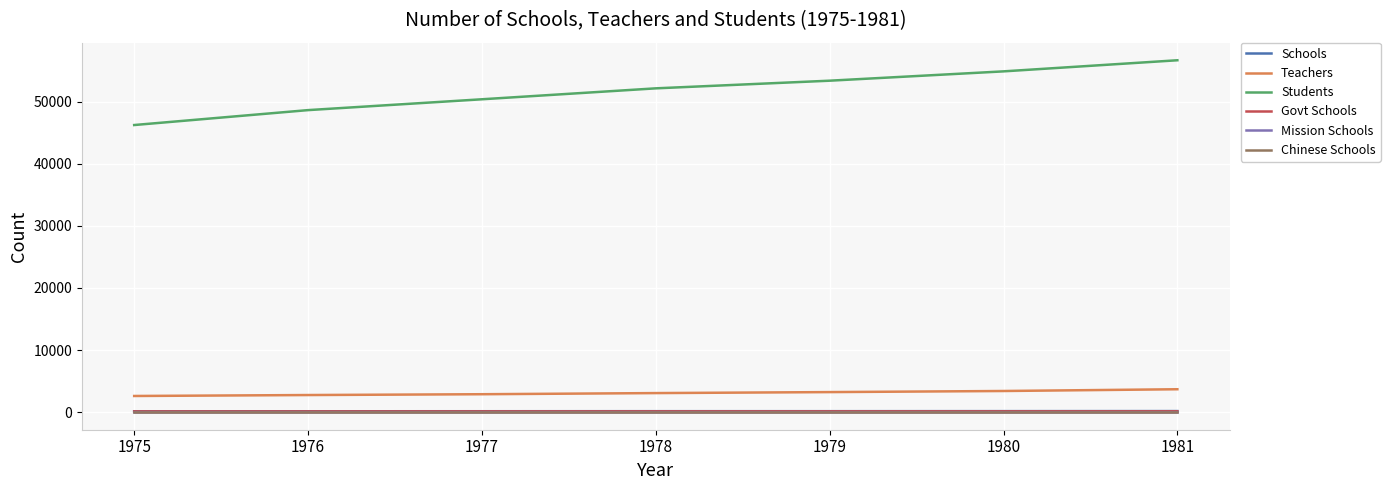

What is the maximum value for Students?

56645